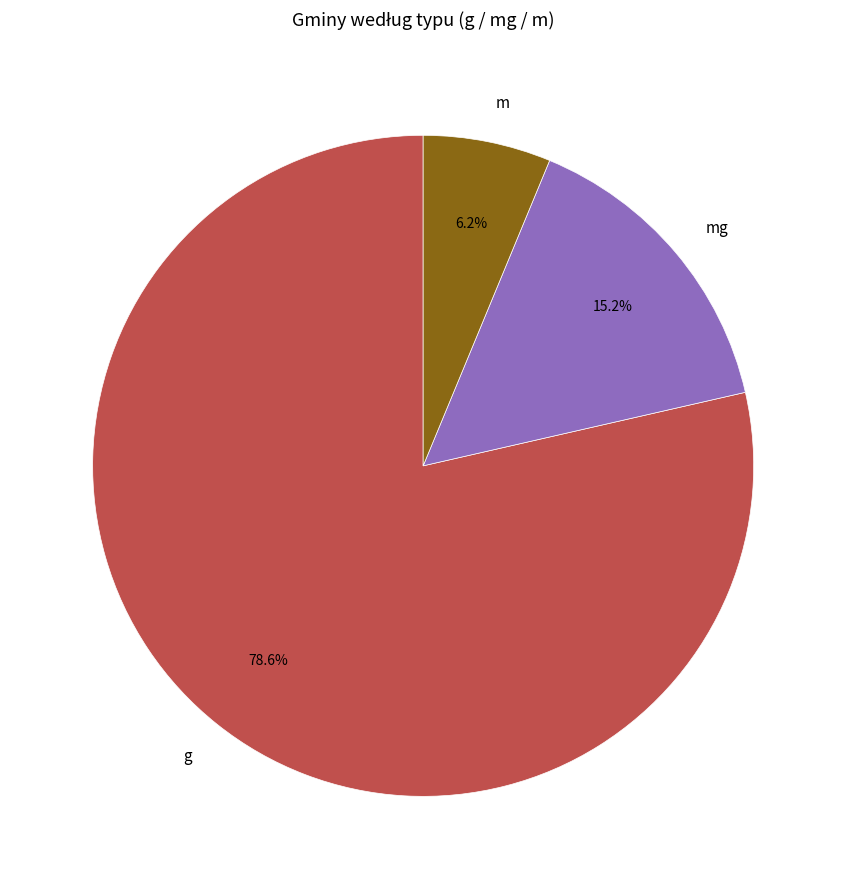

Rank the categories by value from lowest to highest.

m, mg, g